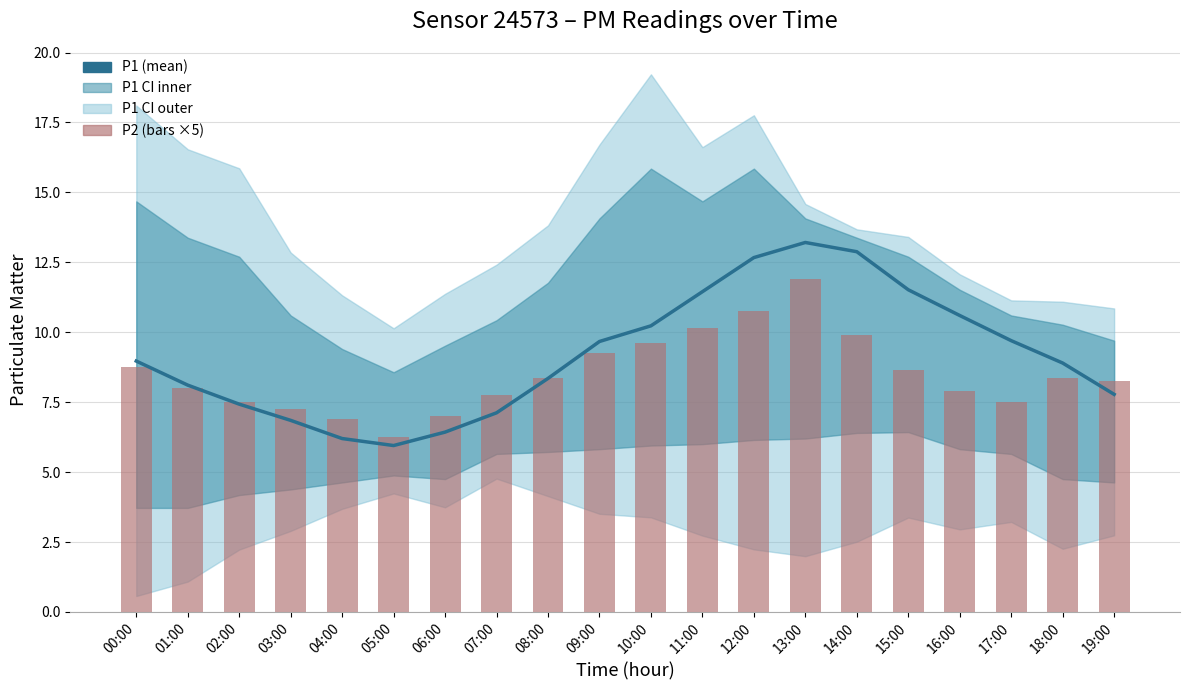

The P2 series shows 3.1 at 16:00. True or false?

False